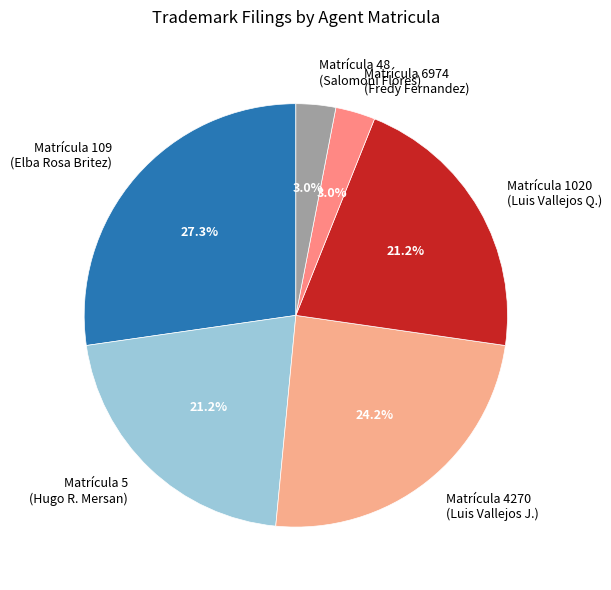

Does Matrícula 6974 (Fredy Fernandez) represent more than half of the total?

No